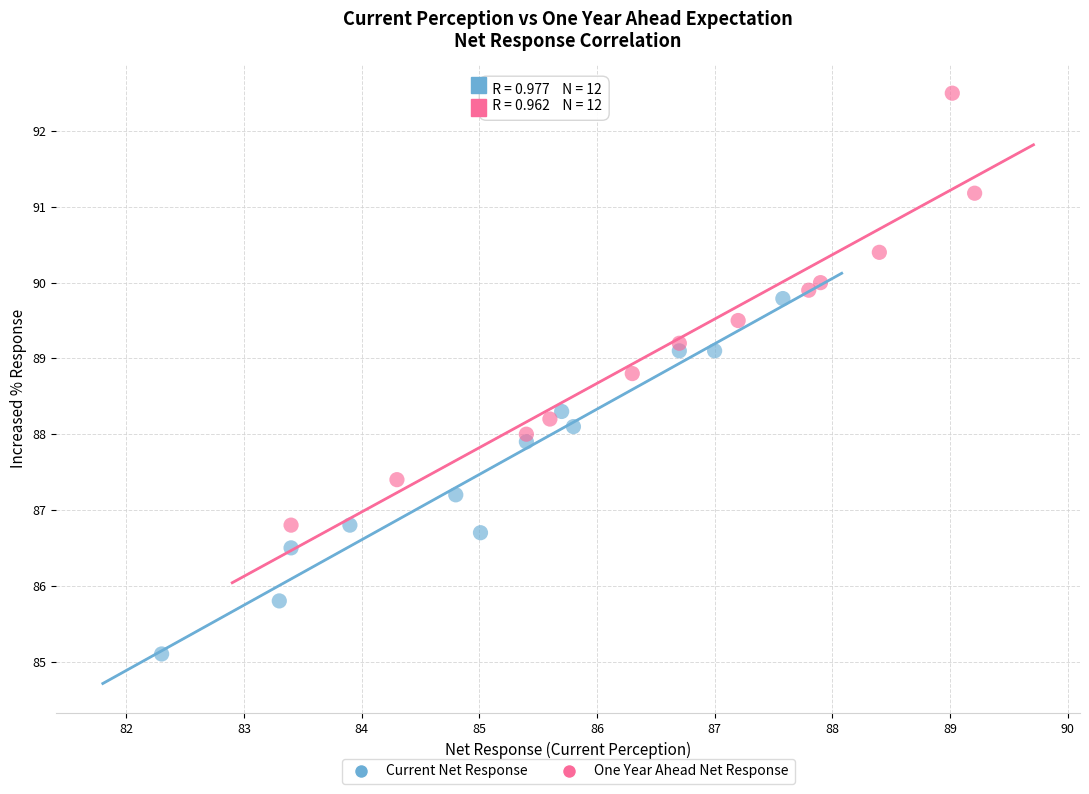

Which series contains the lowest Y value?

Current Net Response